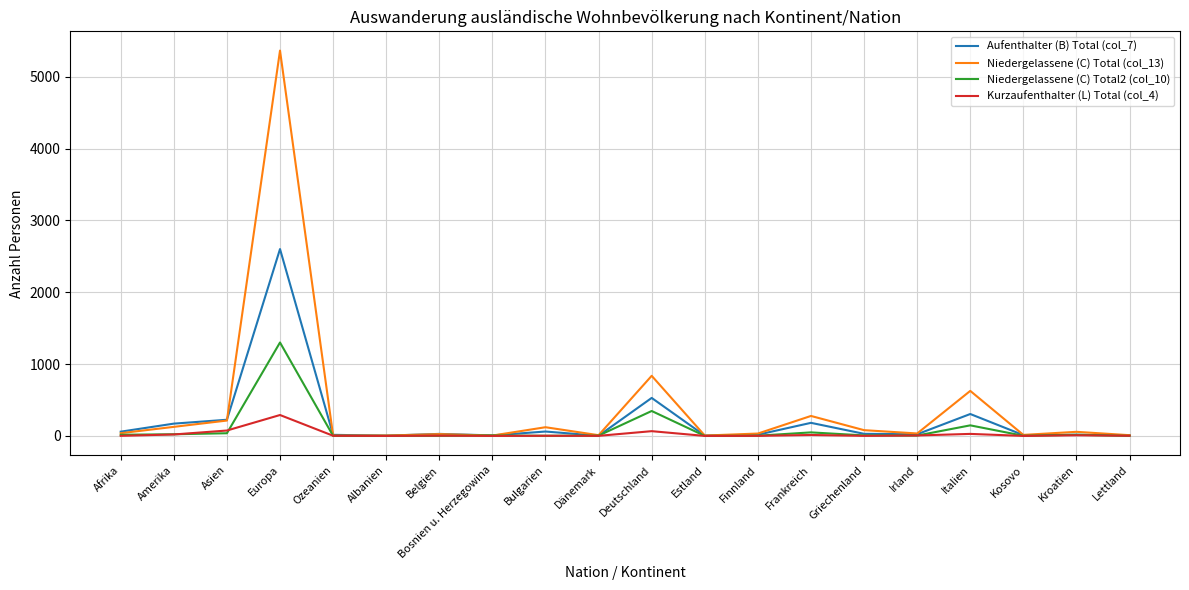

What is the greatest value displayed?

5366